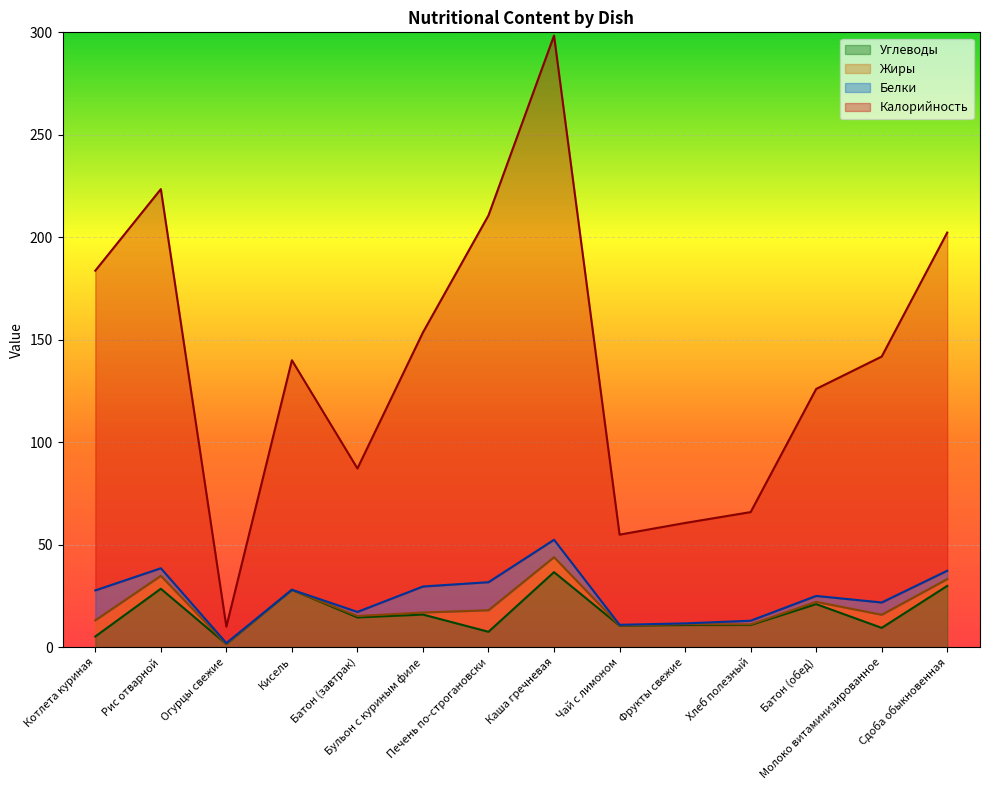

In Калорийность, how many points are higher than both neighbors (excluding endpoints)?

3